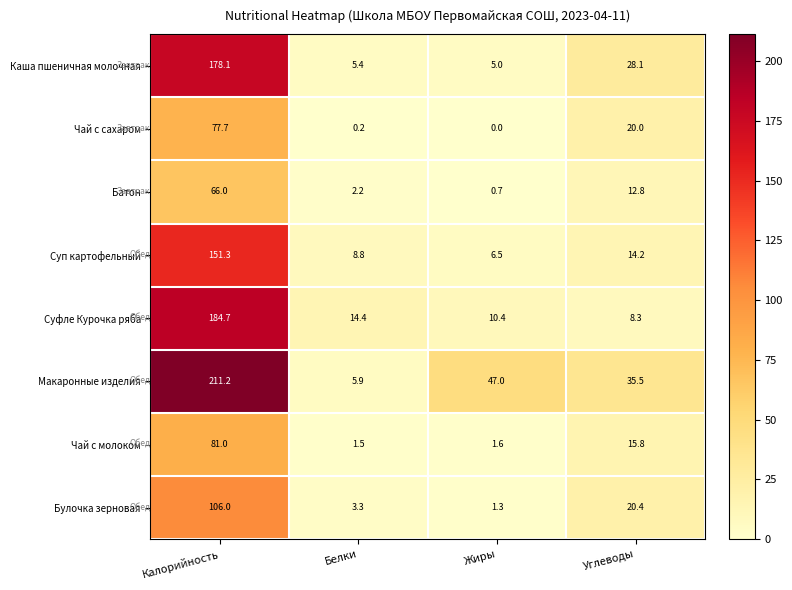

Which series has the largest total across all categories?

Макаронные изделия